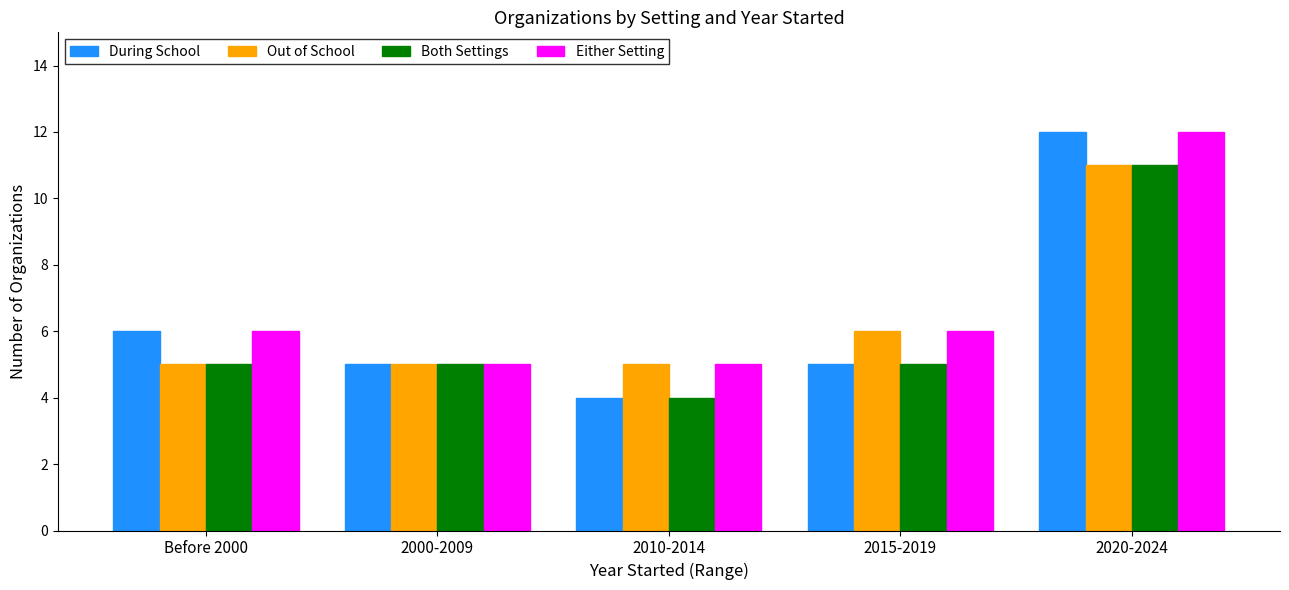

The Out of School series shows 11 at 2020-2024. True or false?

True